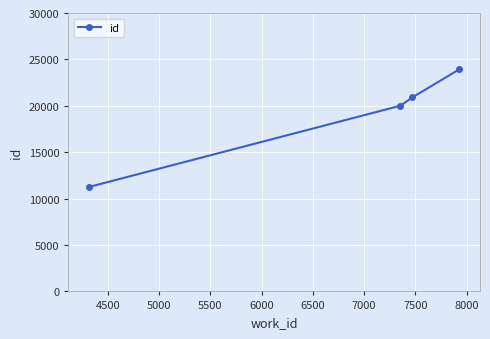

How many lines are shown in the chart?

1